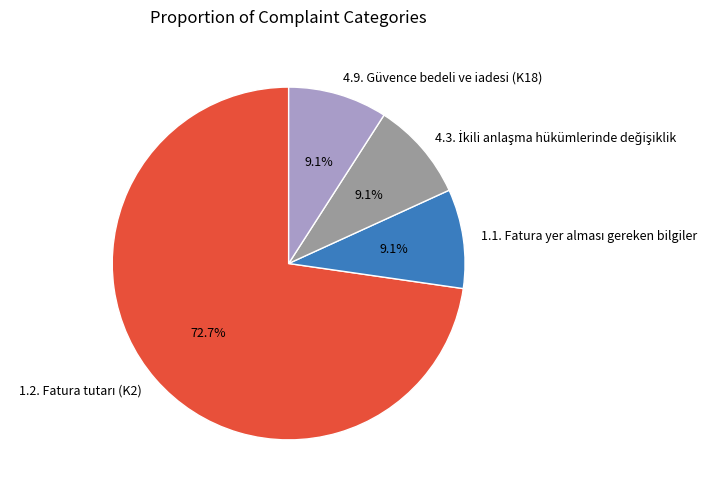

Is there a majority slice in this chart?

Yes